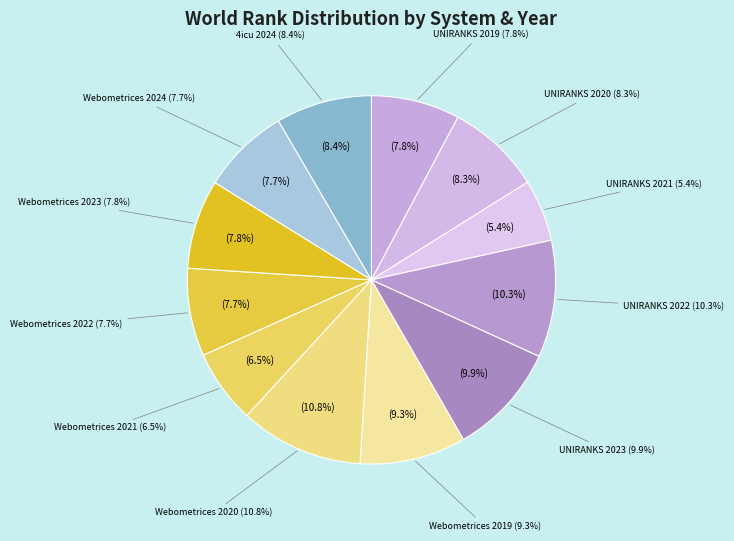

Does any single category account for the majority?

No